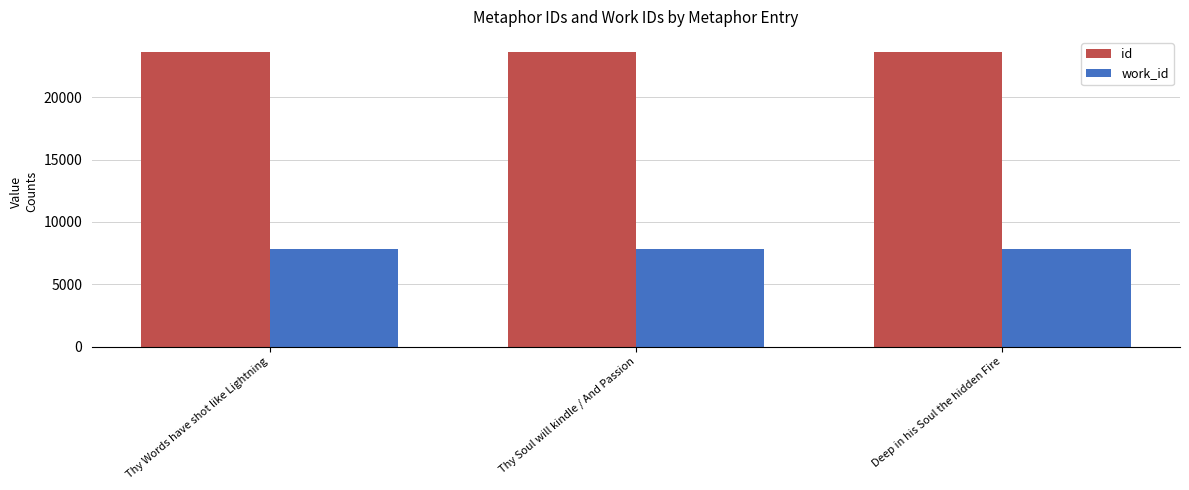

What is the difference between the highest and lowest values at Thy Words have shot like Lightning?

15807